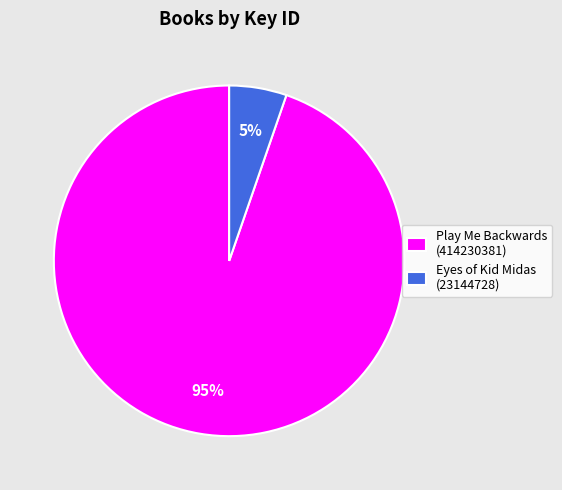

Which category has the smallest portion of the pie?

Eyes of Kid Midas (23144728)